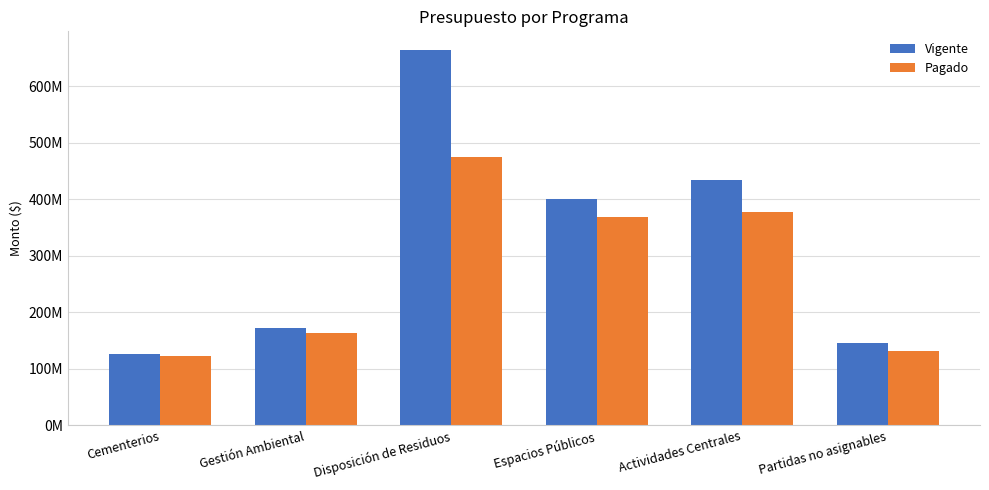

What are all the series names shown in the legend?

Vigente, Pagado